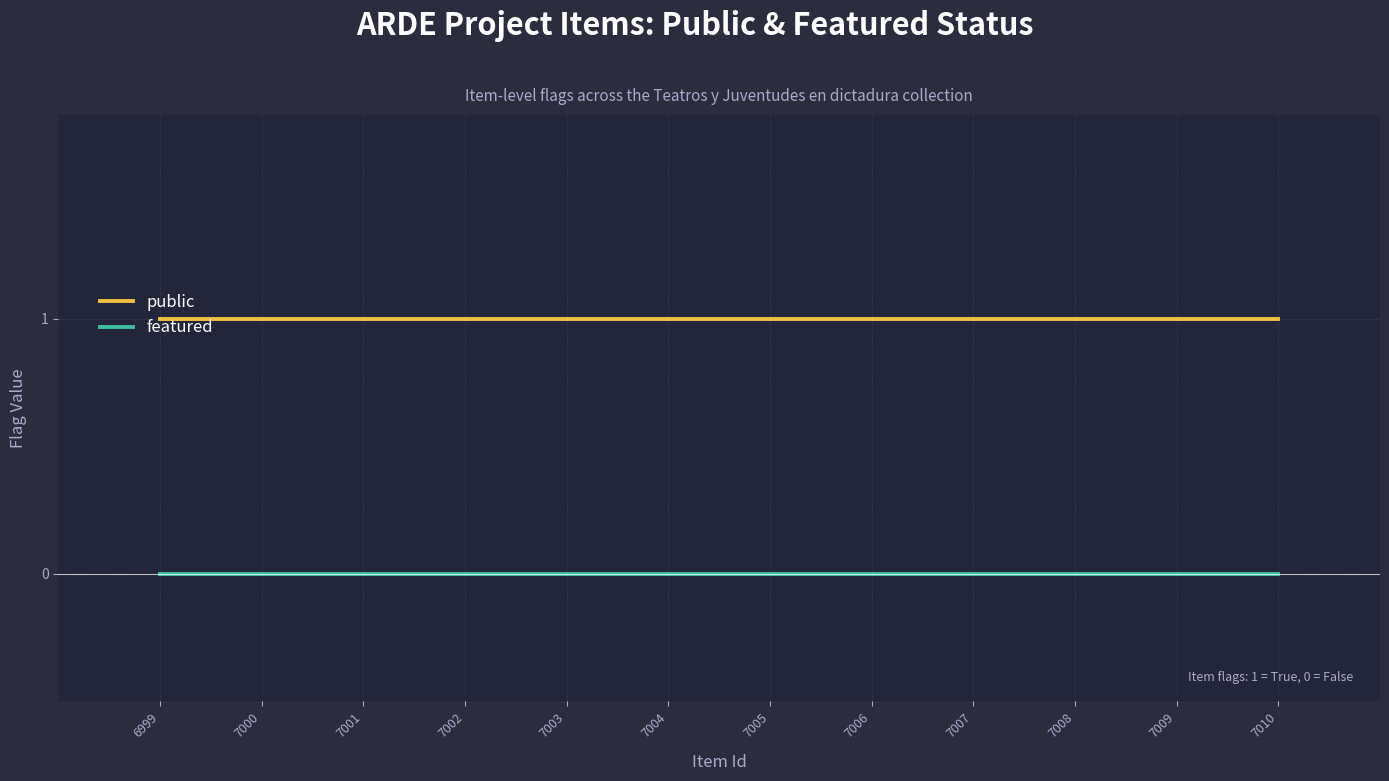

Rank the series by their maximum value, from highest to lowest.

public, featured